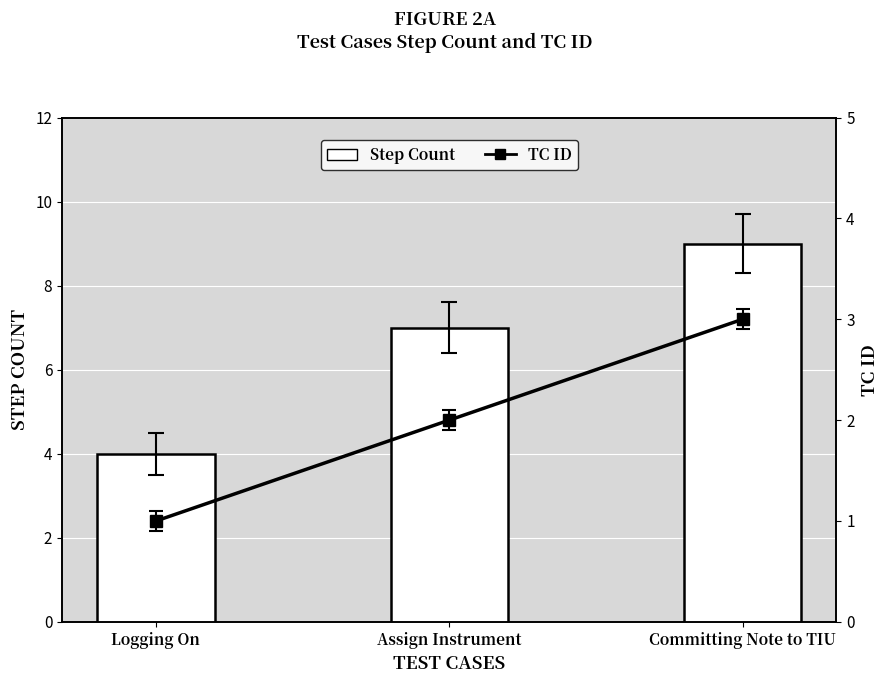

Rank the series by their maximum value, from highest to lowest.

Step Count, TC ID